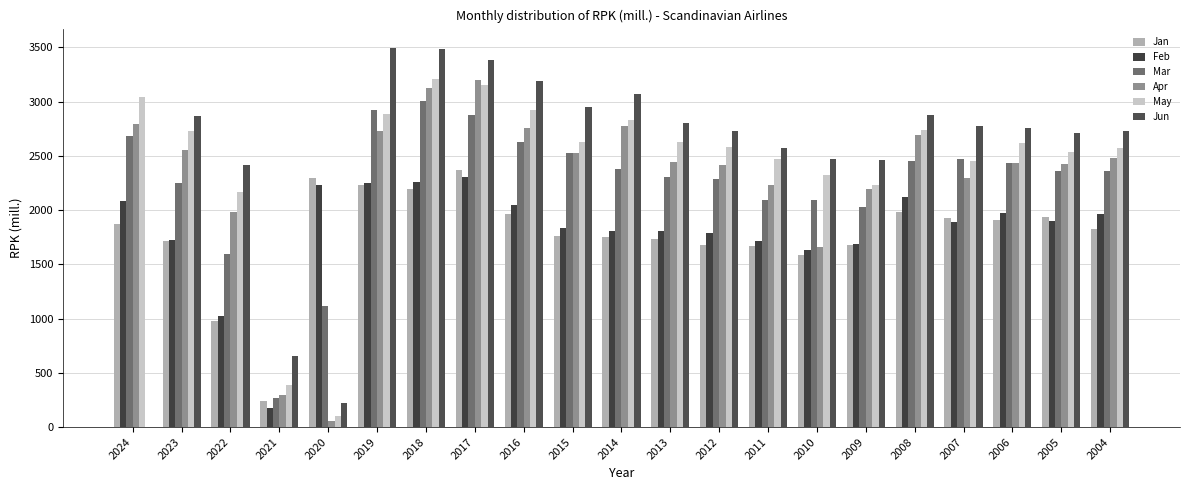

Between 2013 and 2009, which series saw the biggest shift?

May